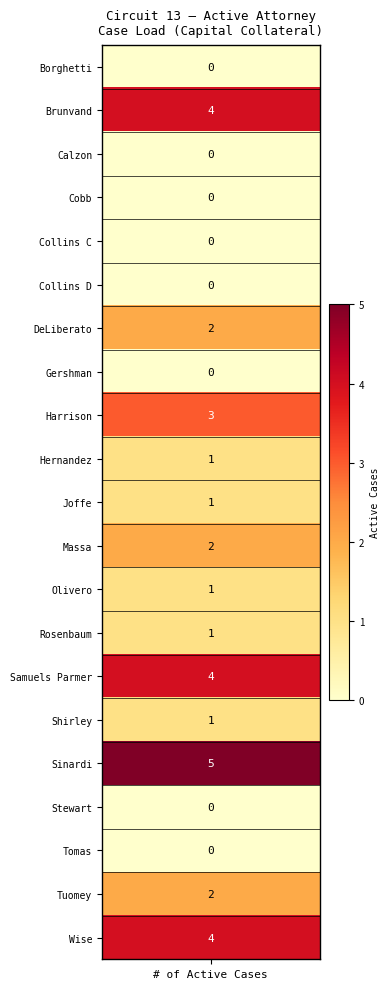

At which label is Stewart closest to 0?

# of Active Cases